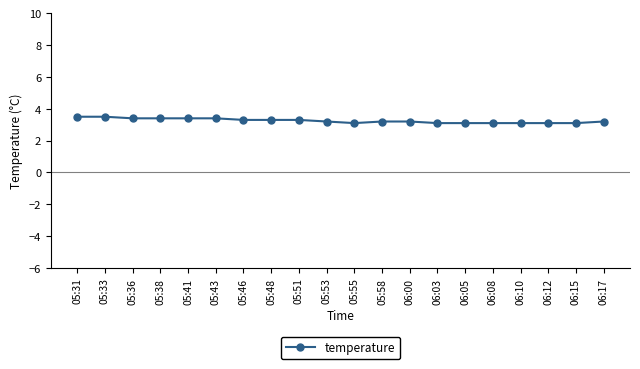

What is the ratio of the value at 06:17 to the value at 06:08?

1.0